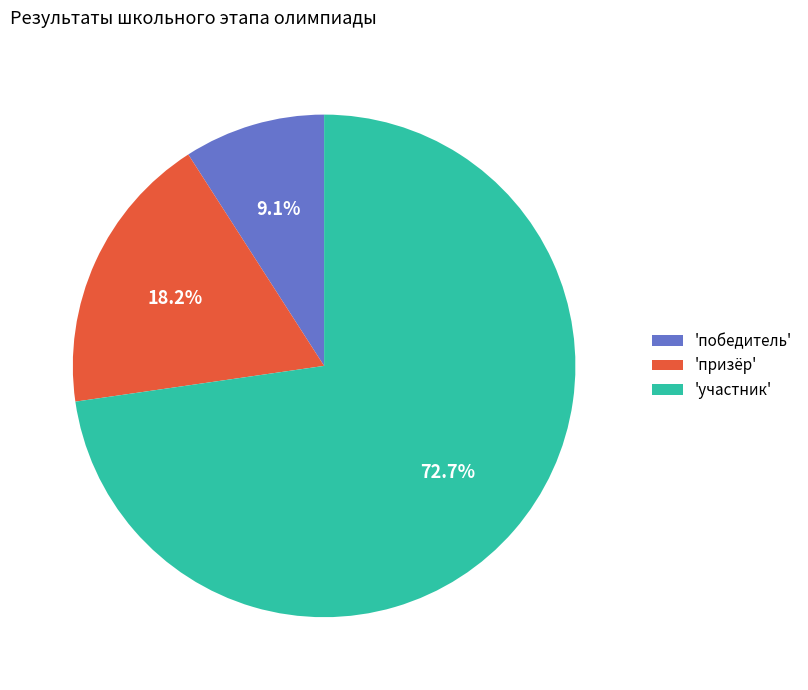

What is the largest slice in the pie chart?

'участник'